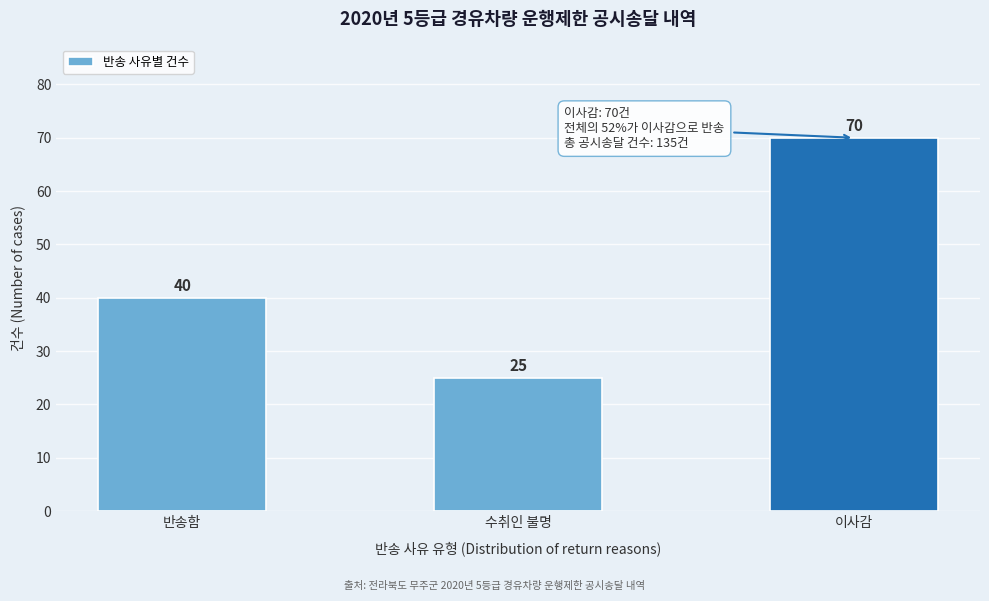

Reading right to left, what are all the values shown in this chart?

이사감=70	수취인 불명=25	반송함=40